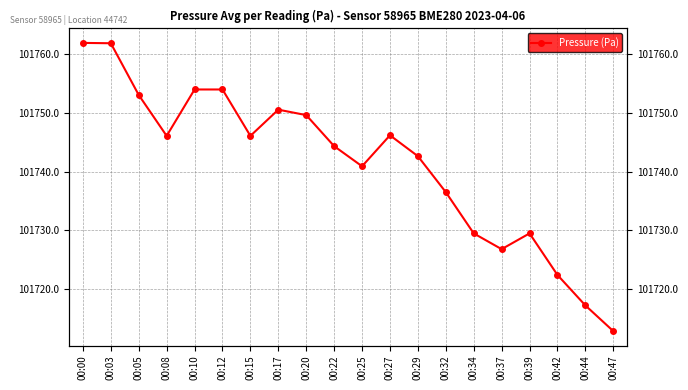

What is the change in value from 00:42 to 00:47?

-9.6